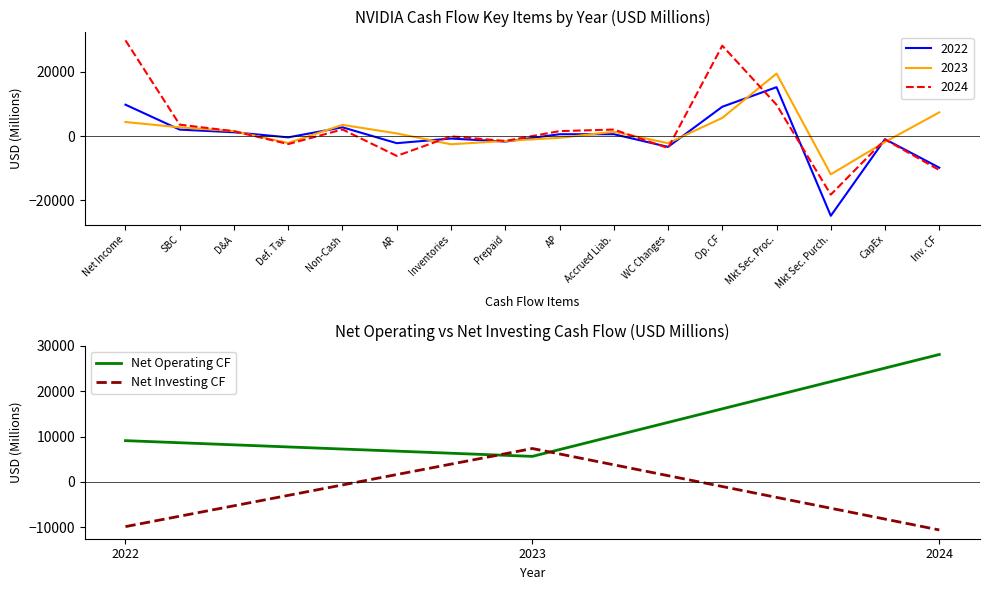

What is the value of the Net Operating CF point at the 1st from the left?

9108